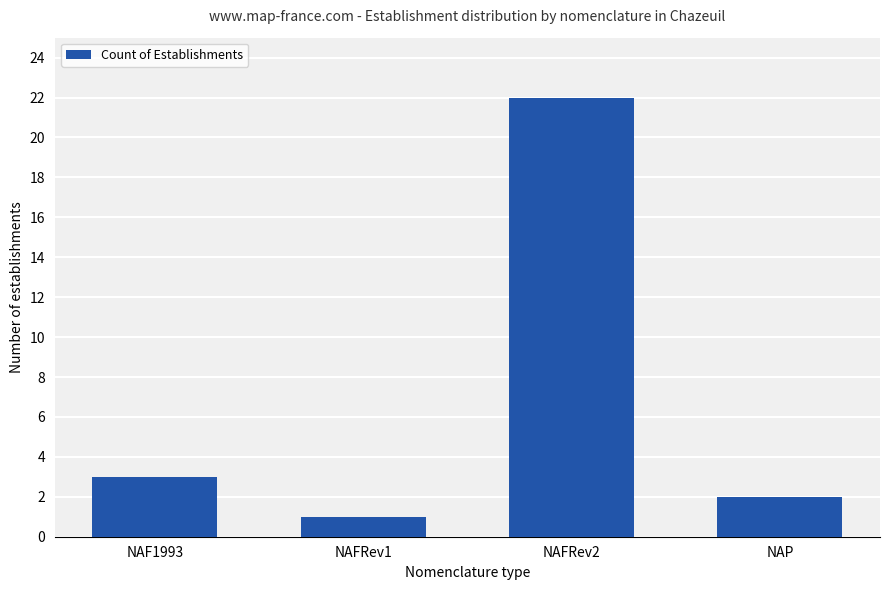

Reading right to left, extract all data points from this chart.

2	22	1	3